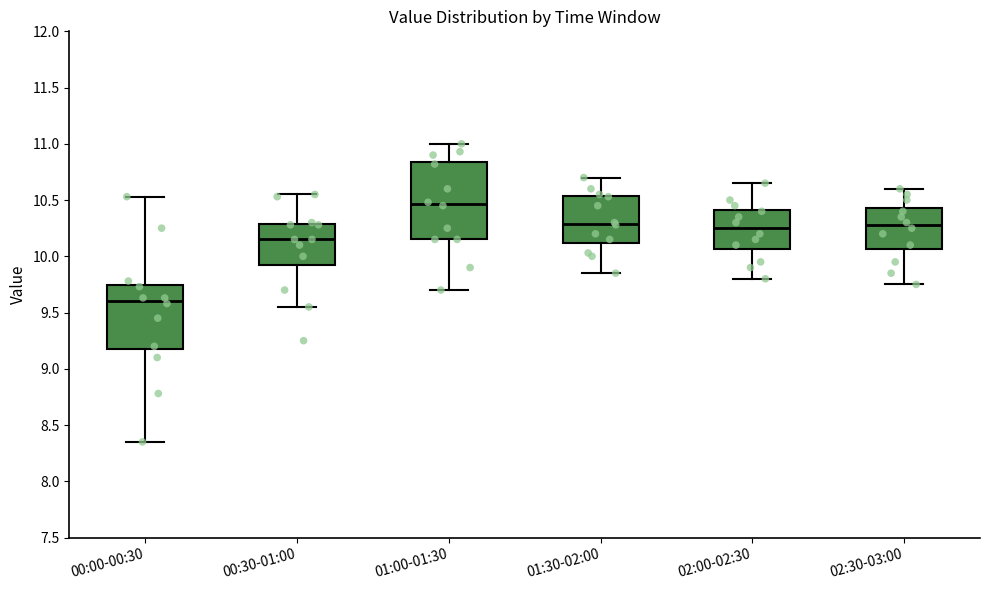

Reading left to right, transcribe this box plot: for each box, give where its median line is, the range the box spans, and where its two whiskers end, as read against the y-axis. The values are not printed on the chart, so give them approximately, as read against the axis.

00:00-00:30: median 9.60, box 9.20 to 9.75, whiskers 8.35 to 10.55
00:30-01:00: median 10.15, box 9.95 to 10.30, whiskers 9.55 to 10.55
01:00-01:30: median 10.45, box 10.15 to 10.85, whiskers 9.70 to 11.00
01:30-02:00: median 10.30, box 10.10 to 10.55, whiskers 9.85 to 10.70
02:00-02:30: median 10.25, box 10.05 to 10.40, whiskers 9.80 to 10.65
02:30-03:00: median 10.30, box 10.05 to 10.45, whiskers 9.75 to 10.60